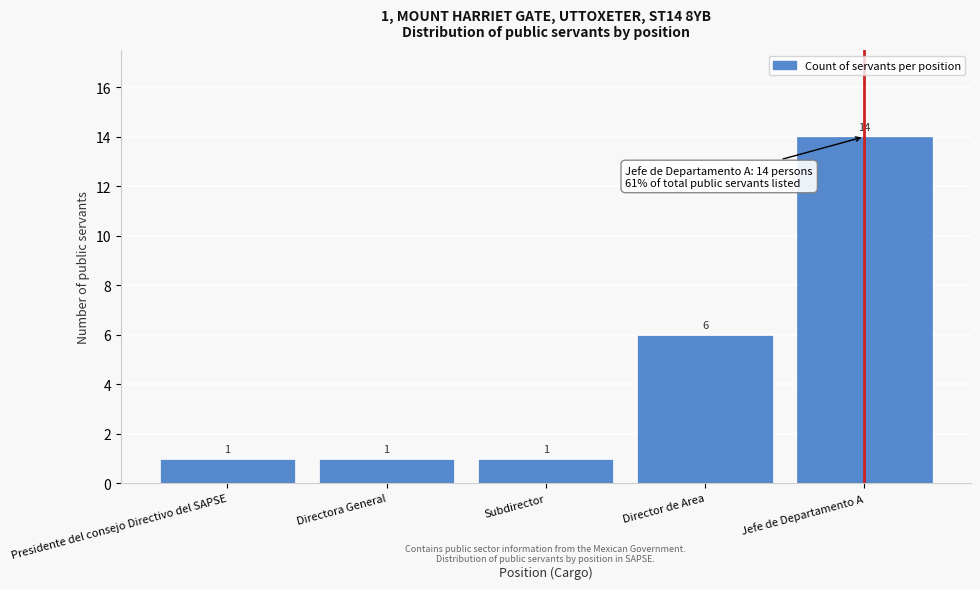

Reading left to right, transcribe all the data shown in this chart.

1	1	1	6	14